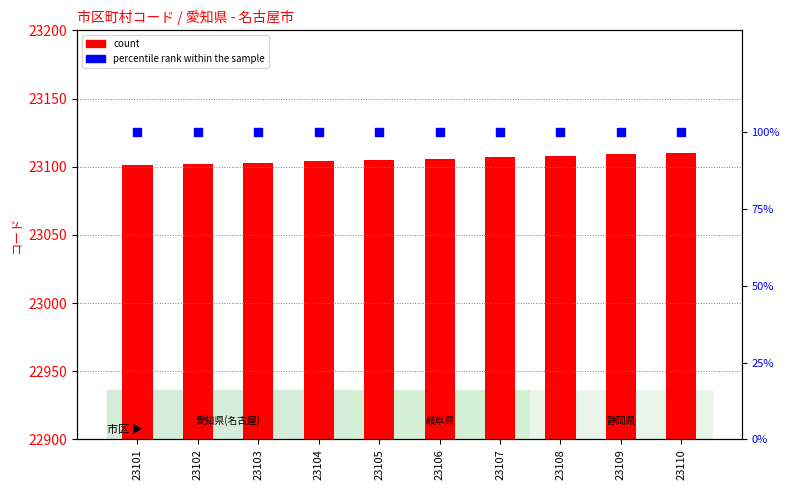

Which series contains the lowest Y value?

percentile rank within the sample